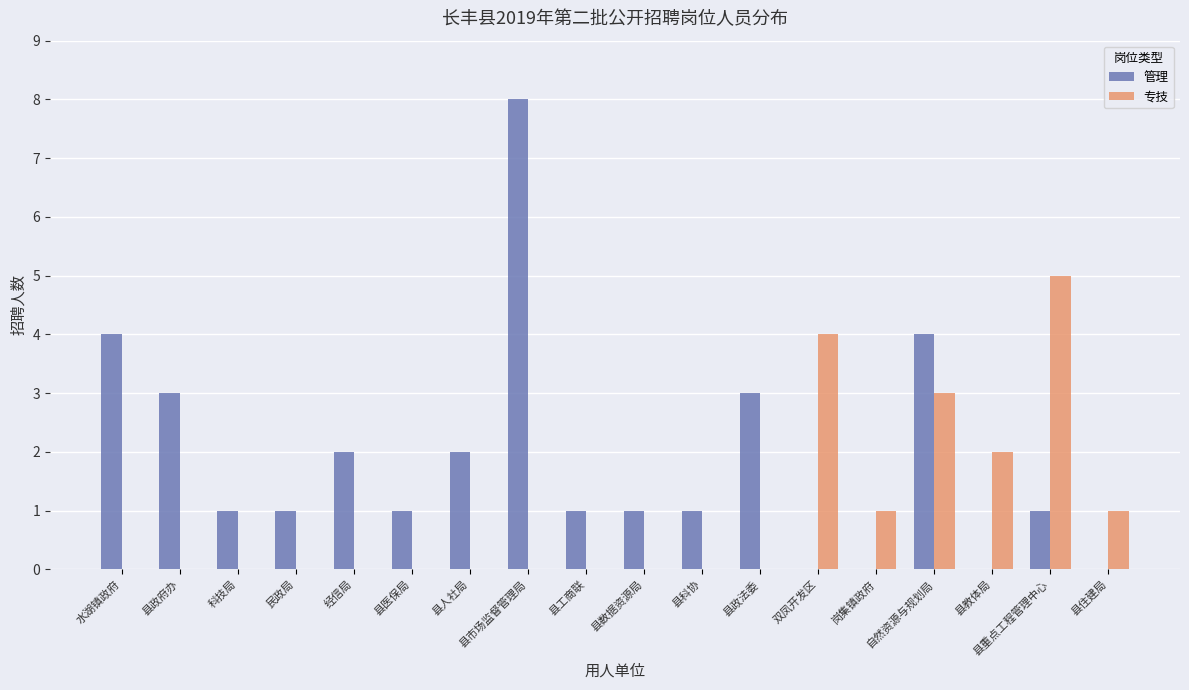

How many 专技 values are between 0 and 1?

14